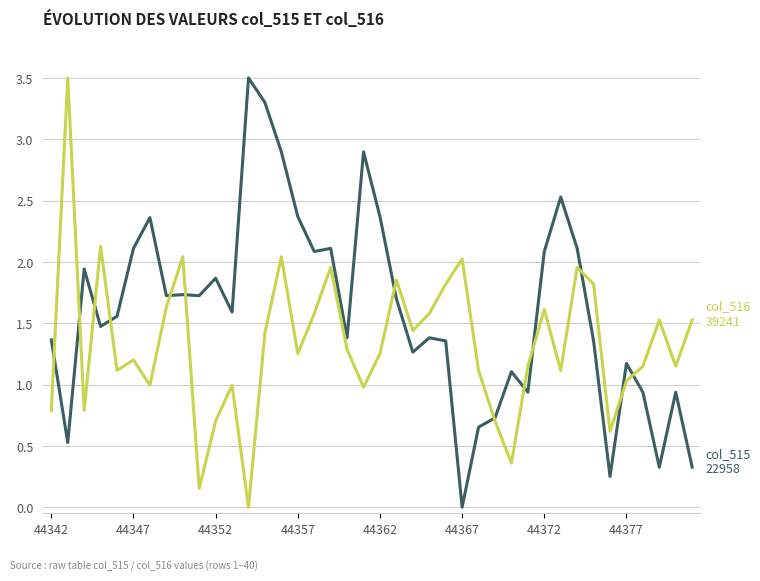

What is the maximum value shown in the chart?

3.5